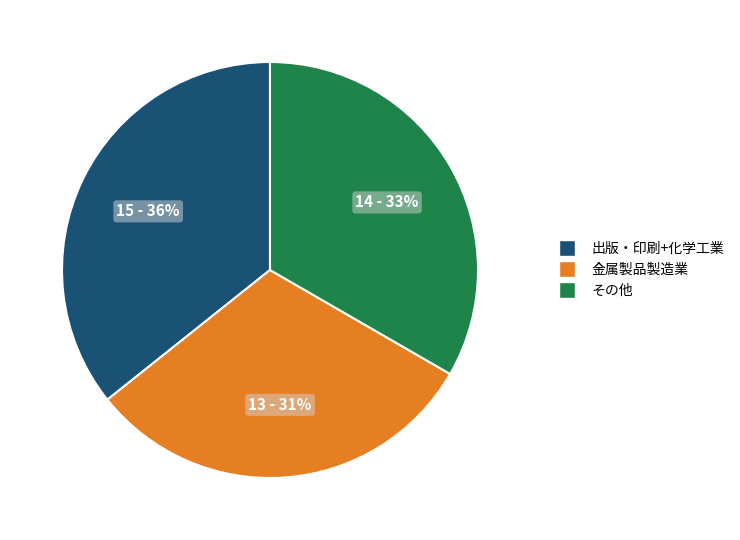

Is there a majority slice in this chart?

No